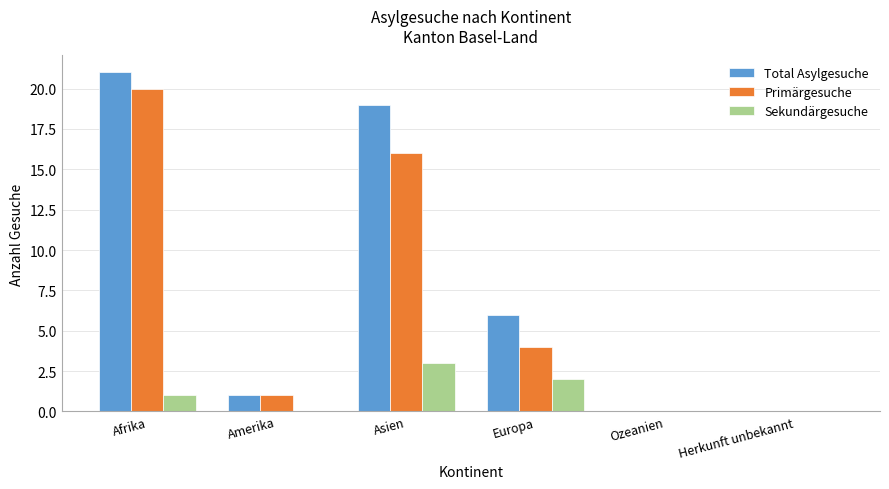

How many series are shown in this chart?

3